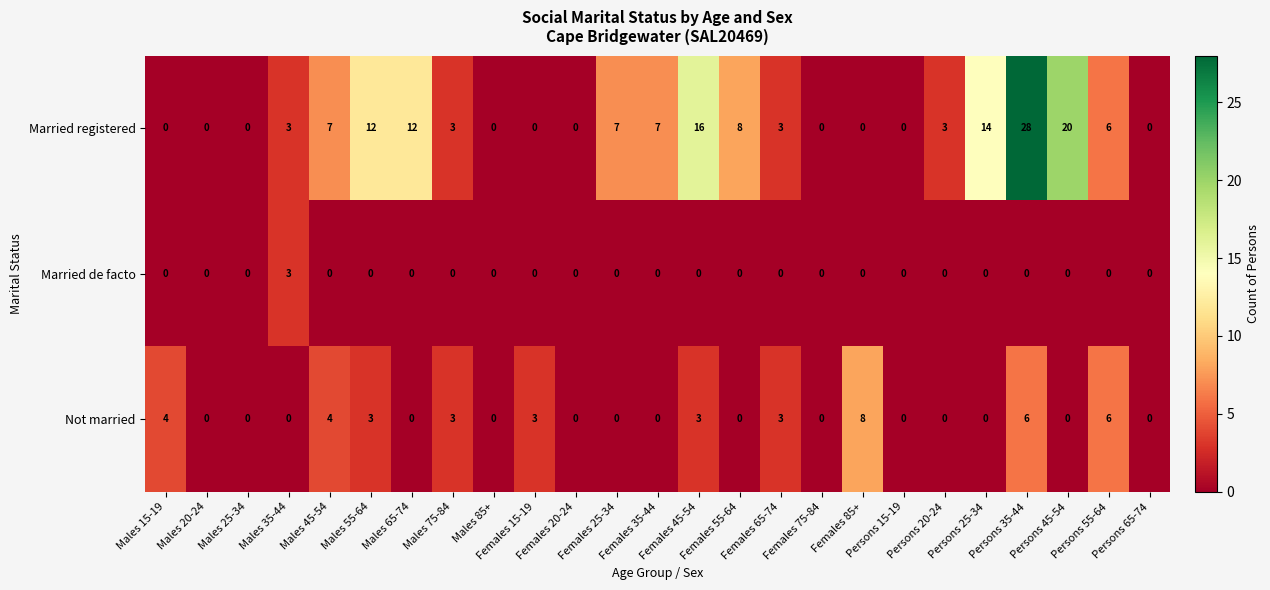

Rank the series by their maximum value, from lowest to highest.

Married de facto, Not married, Married registered